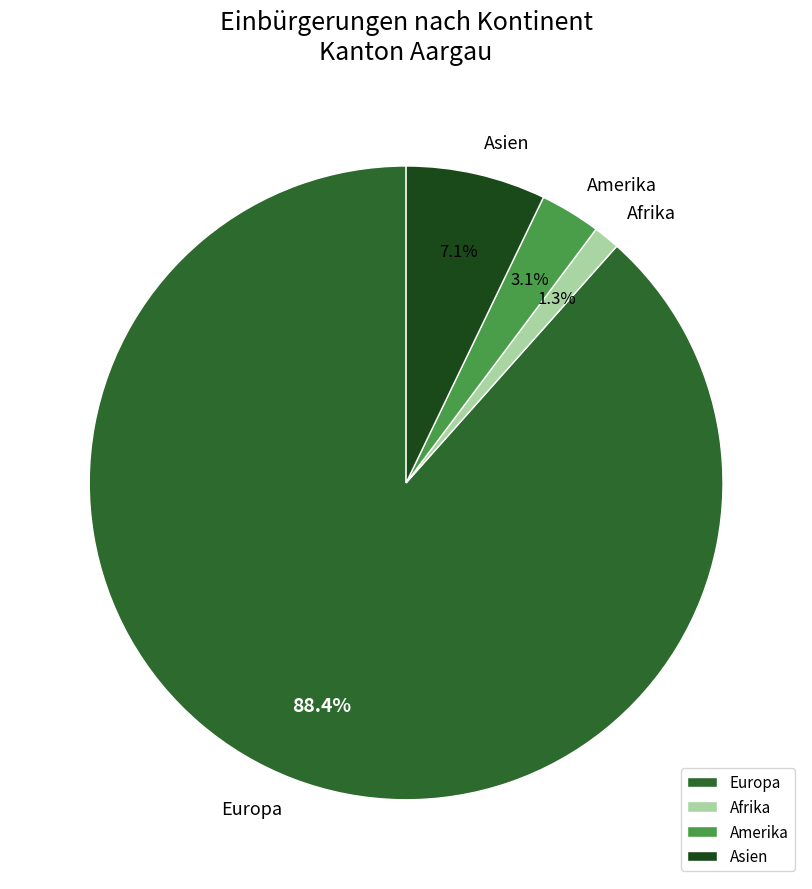

Is the sum of Europa and Afrika greater than half?

Yes